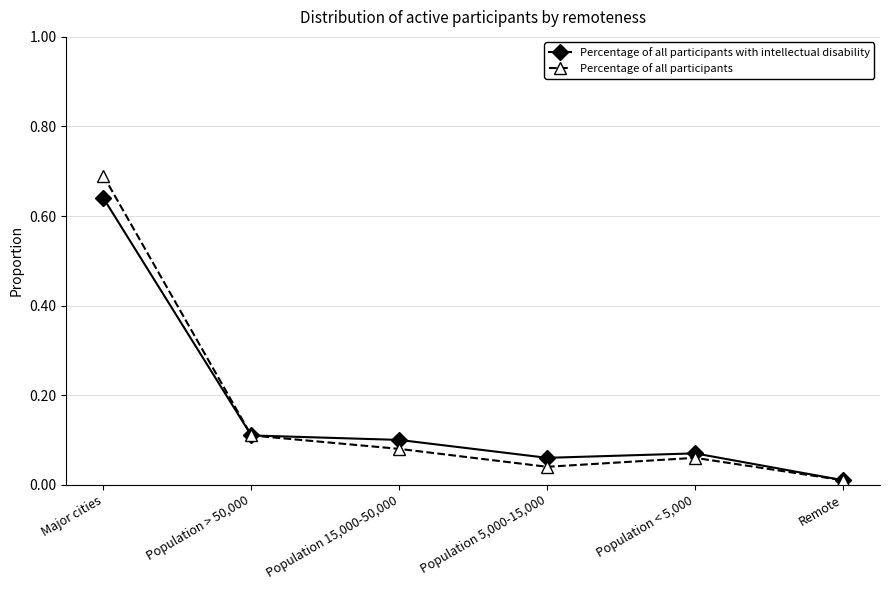

Count the number of data series in this chart.

2